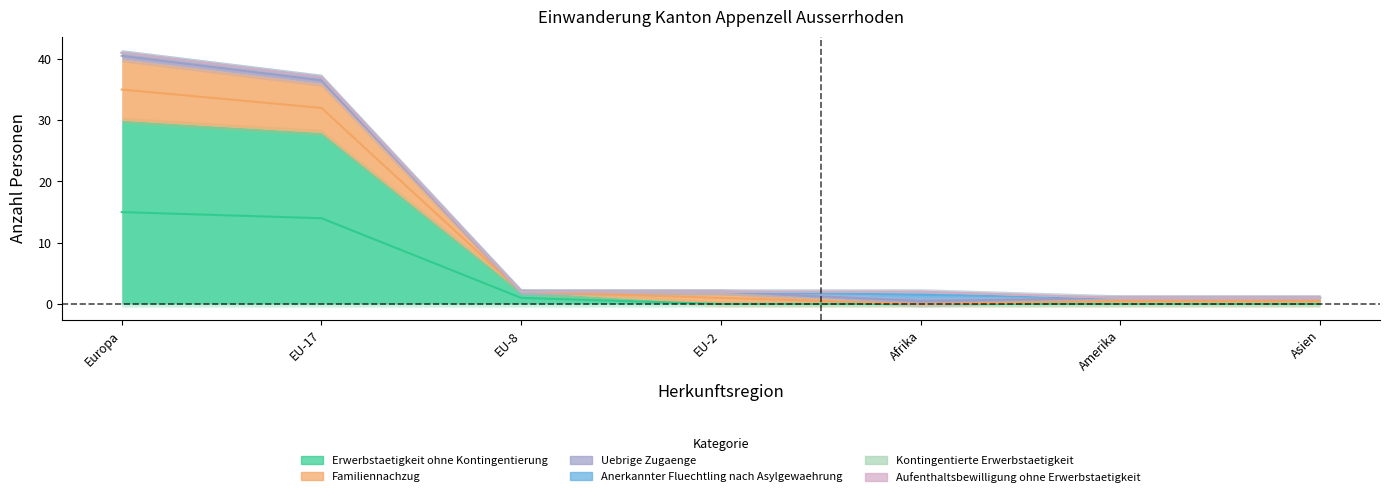

How many data points does each series have?

7